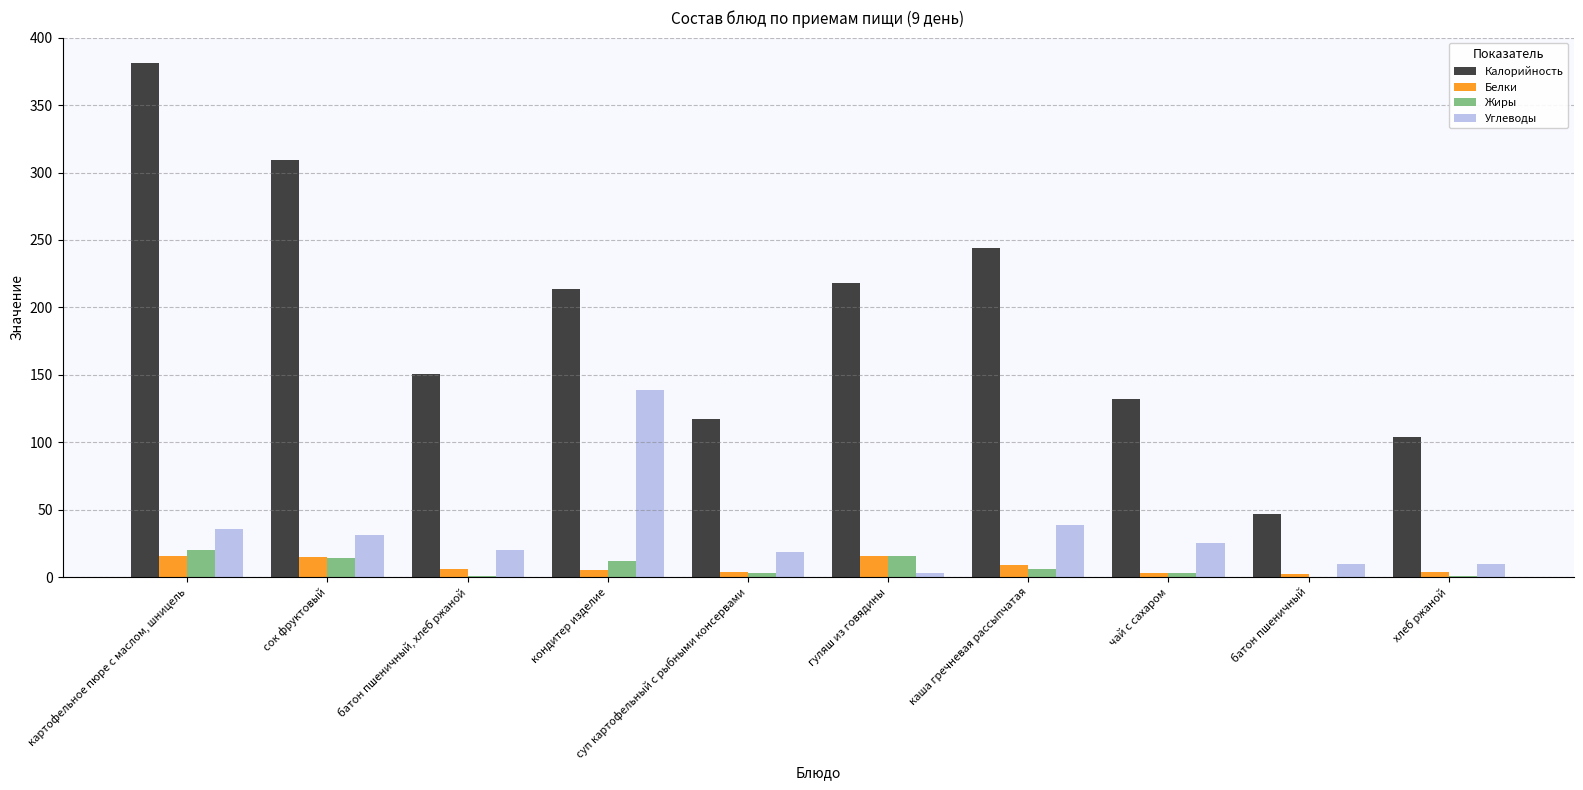

What is the sum of all Калорийность values?

1917